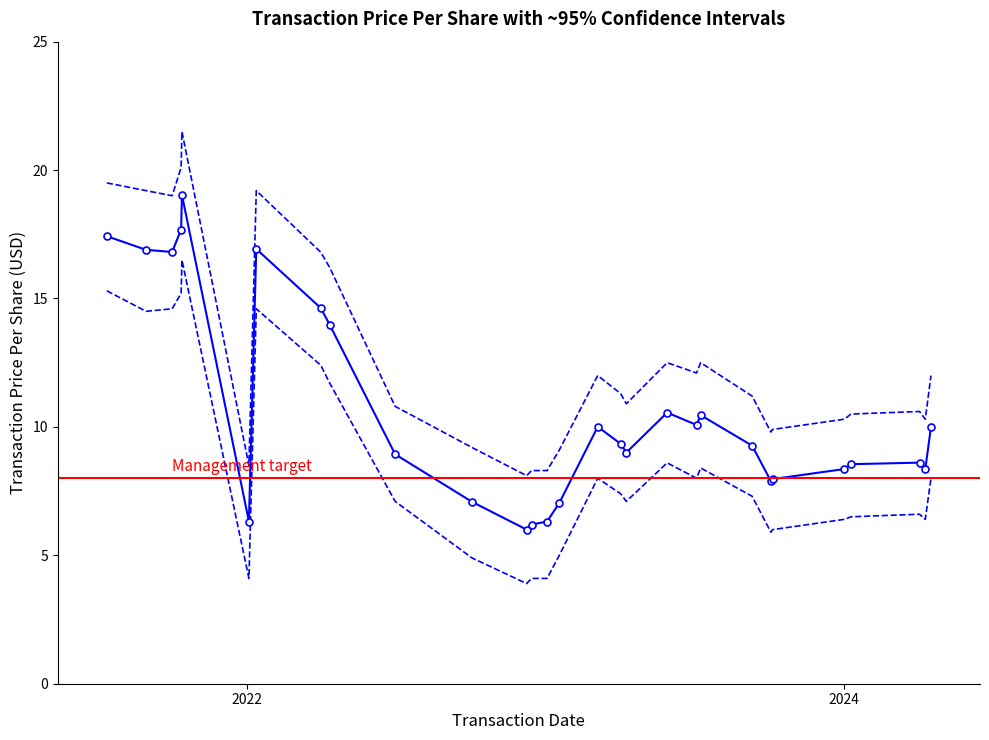

Rank the series at 2023-04-03 from lowest to highest value.

Lower CI, Transaction Price Per Share, Upper CI